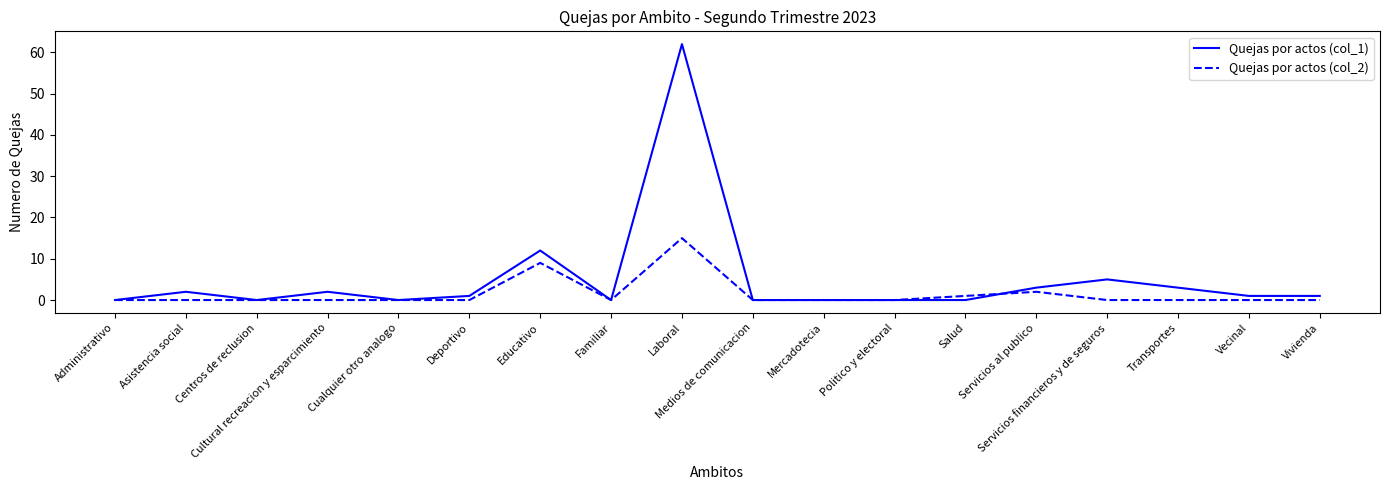

Where is Quejas por actos (col_2) nearest to the value 7?

Educativo